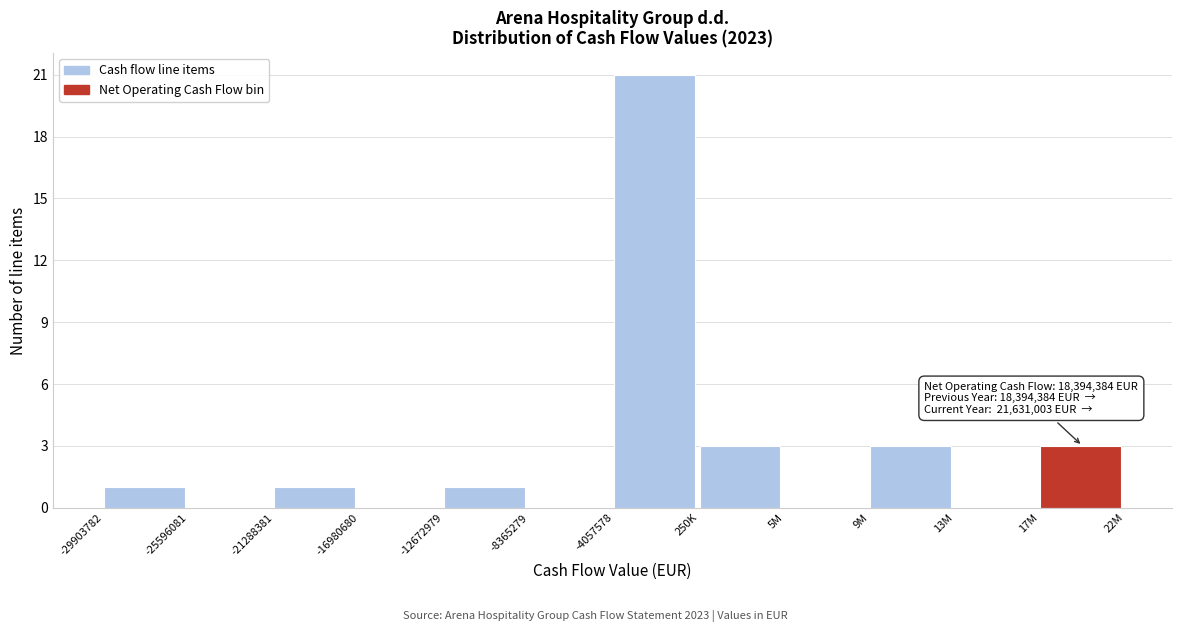

Reading left to right, list all the values displayed in this chart.

-29903782=1	-25596081=0	-21288381=1	-16980680=0	-12672979=1	-8365279=0	-4057578=21	250K=3	5M=0	9M=3	13M=0	17M=3